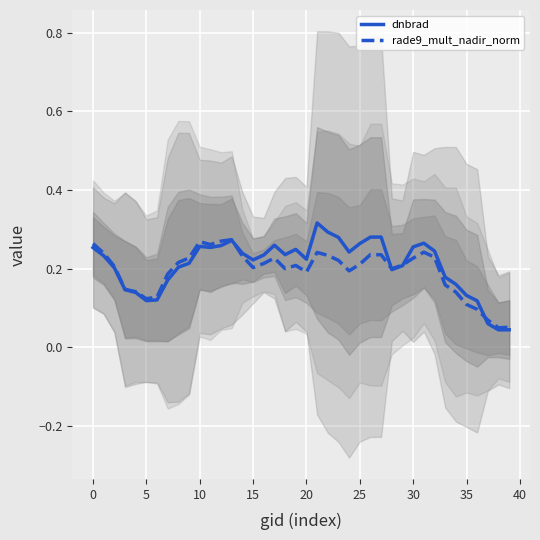

At how many categories does at least one series exceed 0?

40